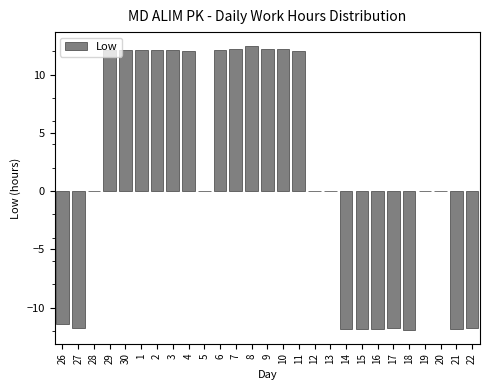

What is the maximum value shown in the chart?

12.4